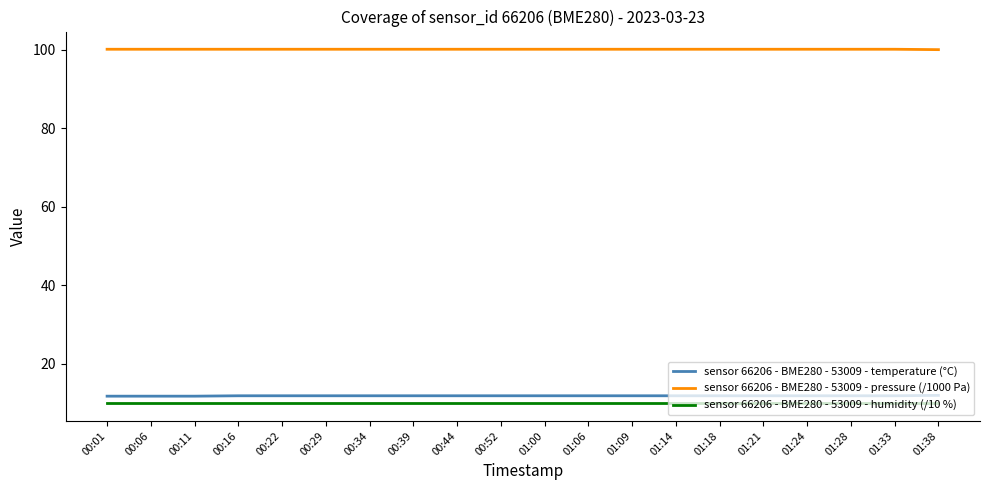

What is the difference between the highest and lowest values at 00:01?

90.1